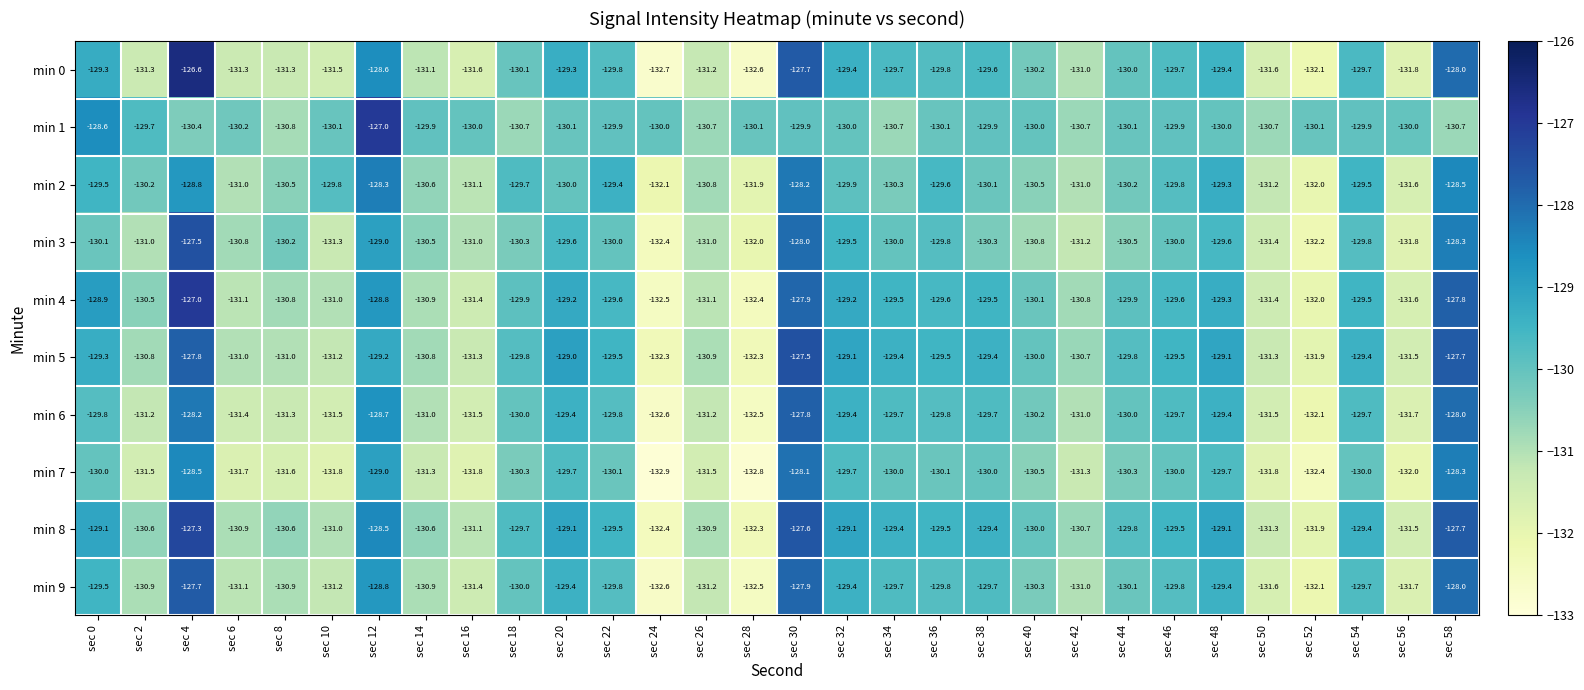

What is the total value across all series at sec 20?

-1294.8